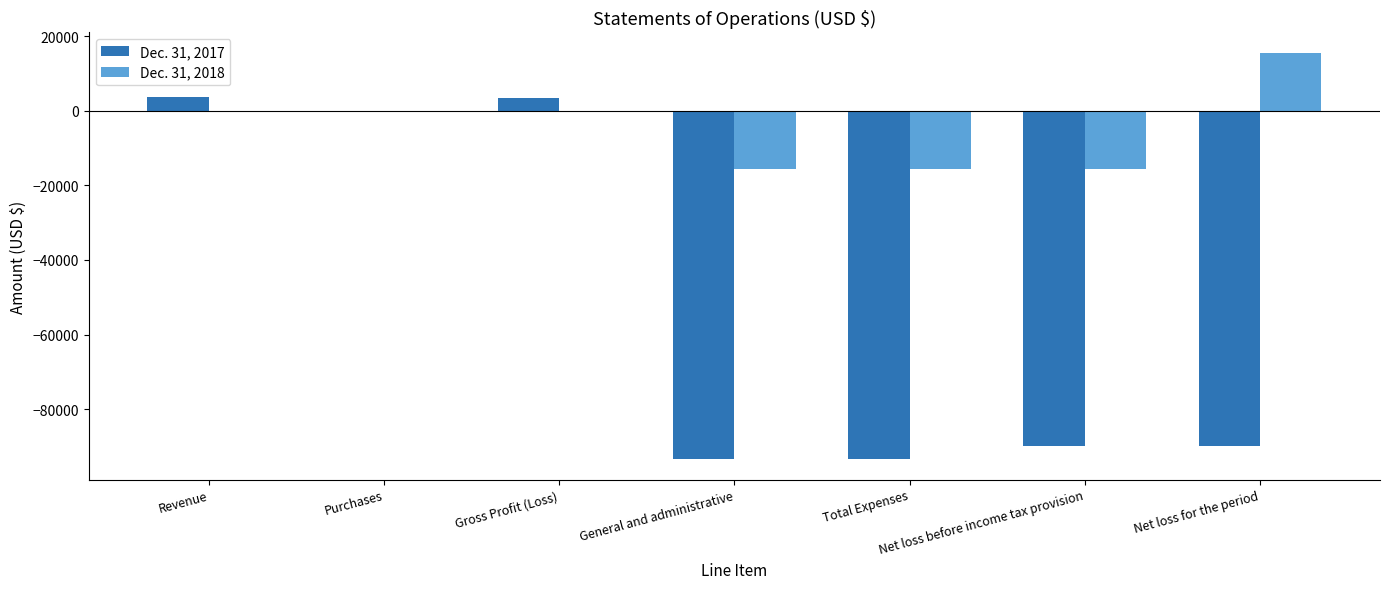

Is the value of Dec. 31, 2018 at Total Expenses greater than the value of Dec. 31, 2017 at Net loss before income tax provision?

Yes